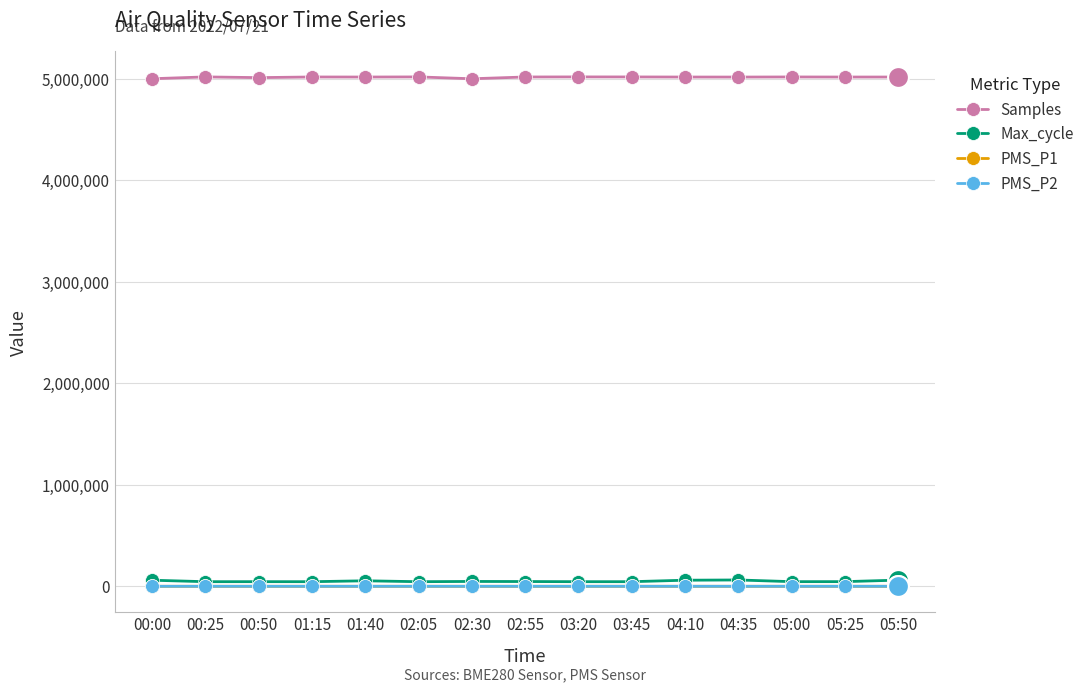

What is the maximum value shown in the chart?

5018501.0